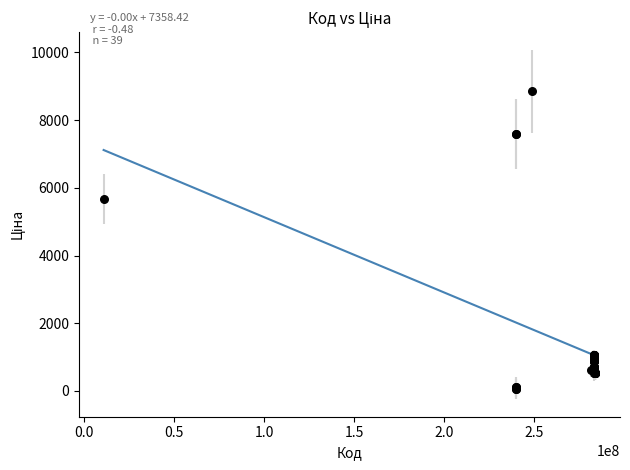

What Y value in the scatter plot is closest to 4456?

5673.8